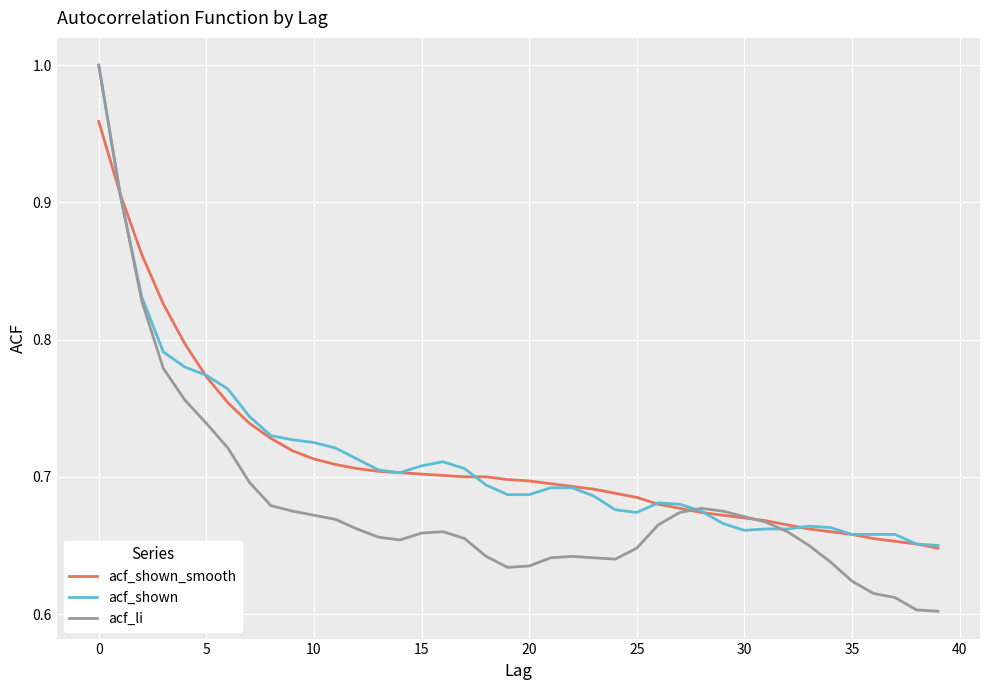

Which series has the largest range (max minus min)?

acf_li